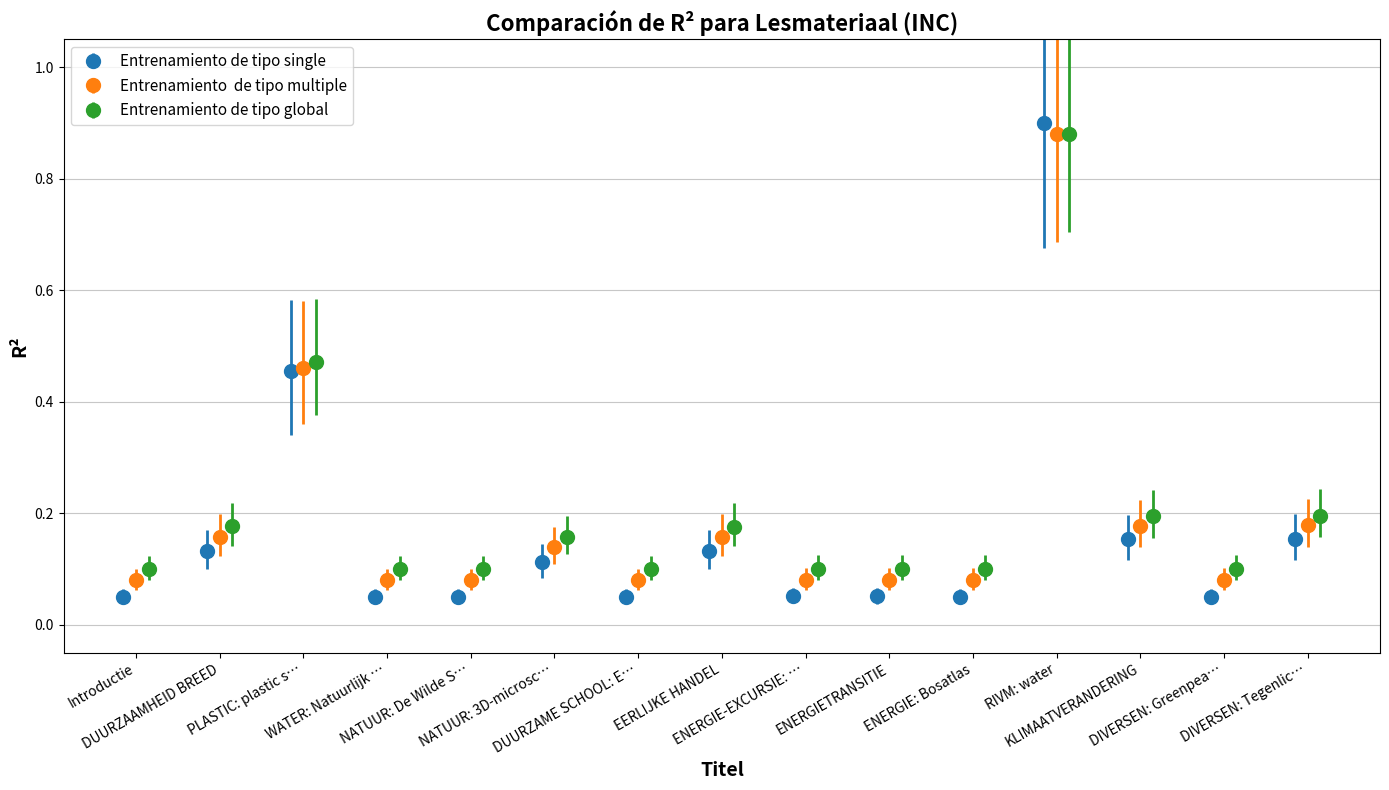

What is the label of the 14th bar from the right?

DUURZAAMHEID BREED